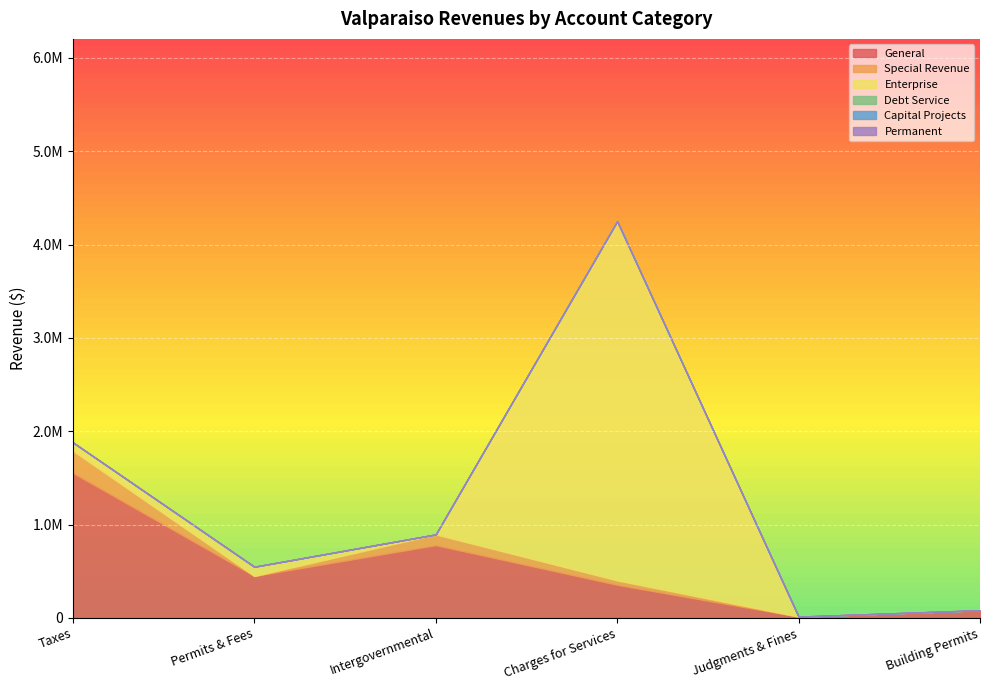

What are all the series names shown in the legend?

General, Special Revenue, Enterprise, Debt Service, Capital Projects, Permanent